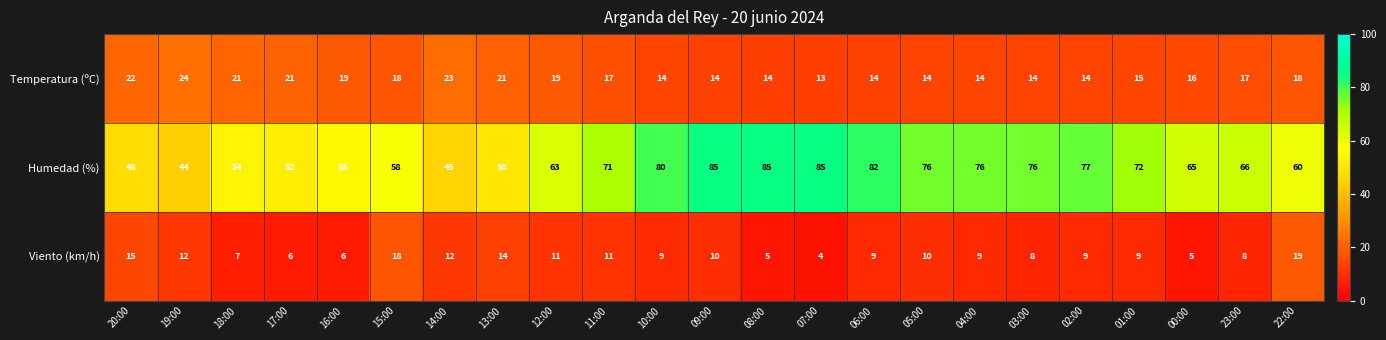

How many data points does each series have?

23